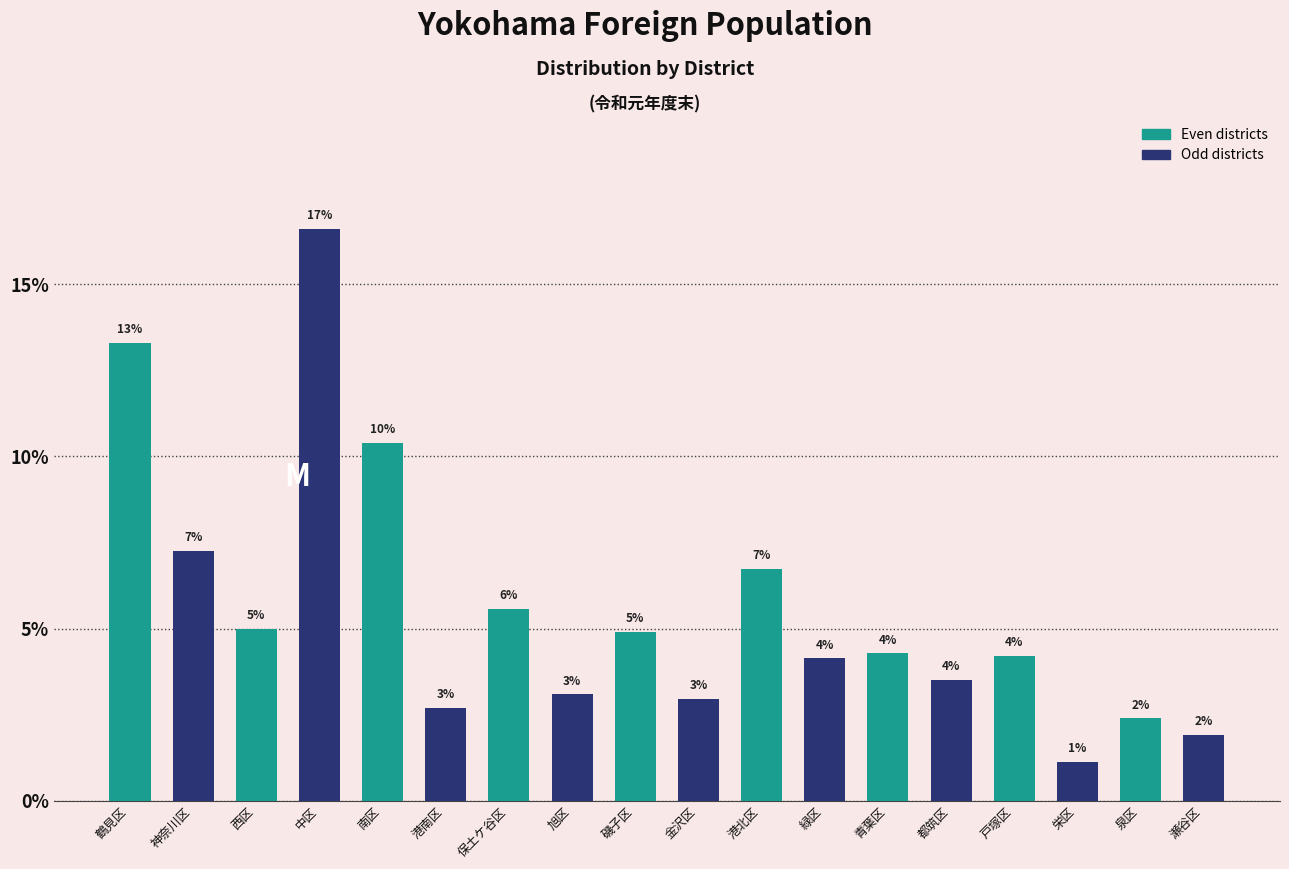

How many bars are there in total?

18